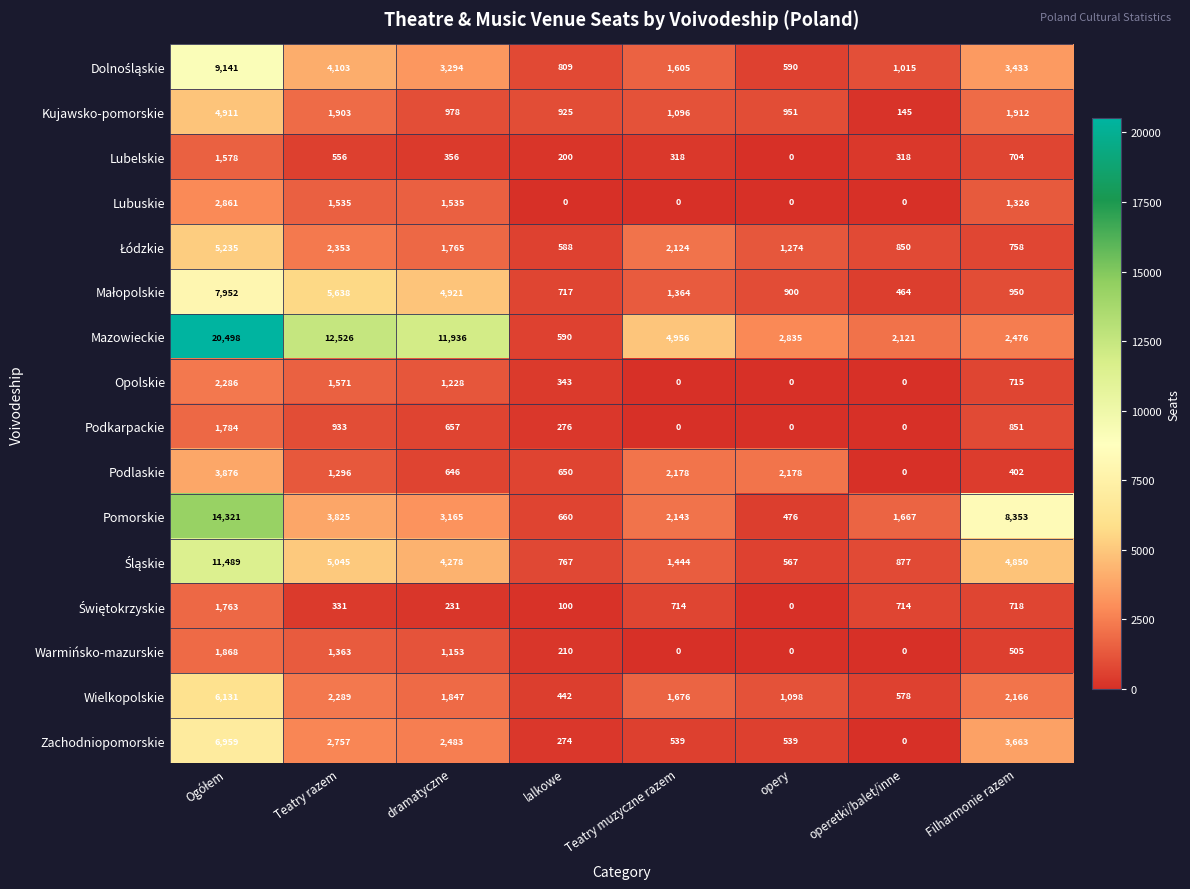

Between dramatyczne and opery, which series saw the biggest shift?

Mazowieckie